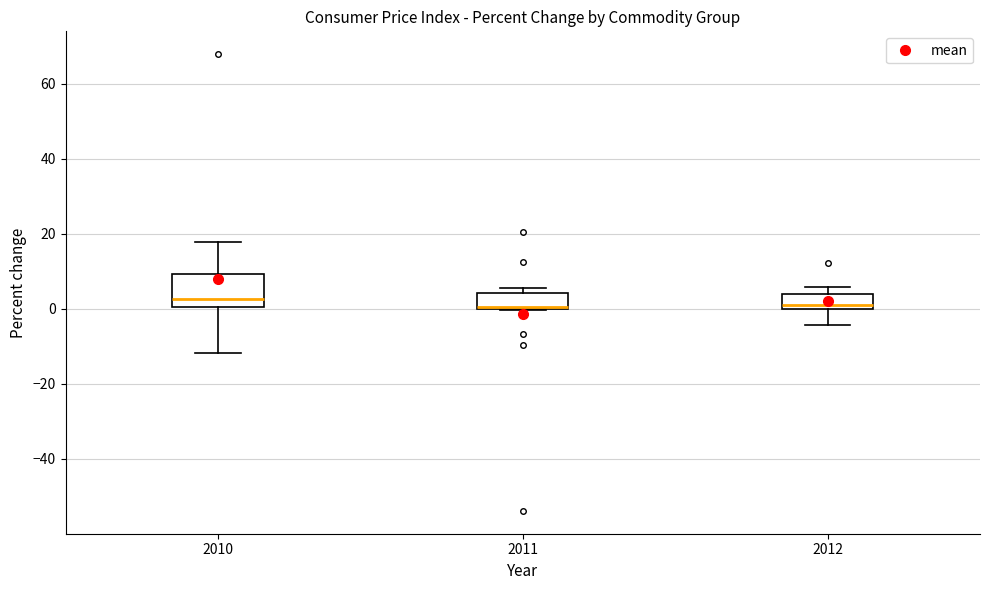

Comparing the boxes themselves (not the whiskers), which one is the tallest?

2010